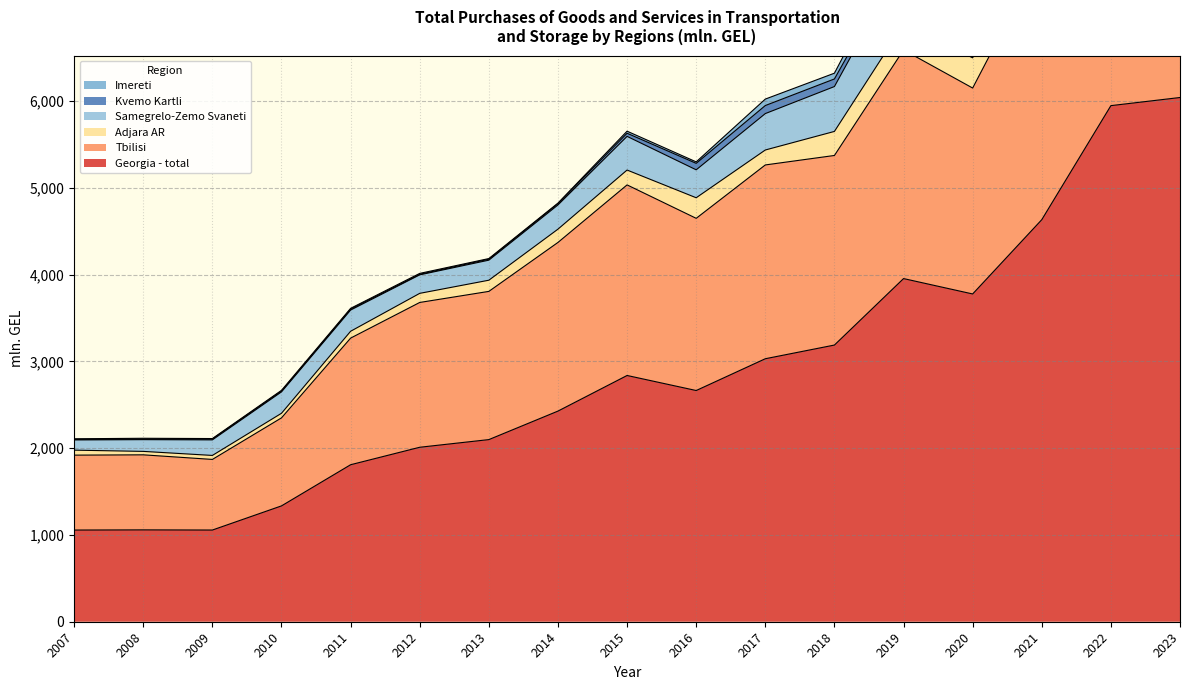

True or false: Imereti and Samegrelo-Zemo Svaneti intersect in this chart.

False